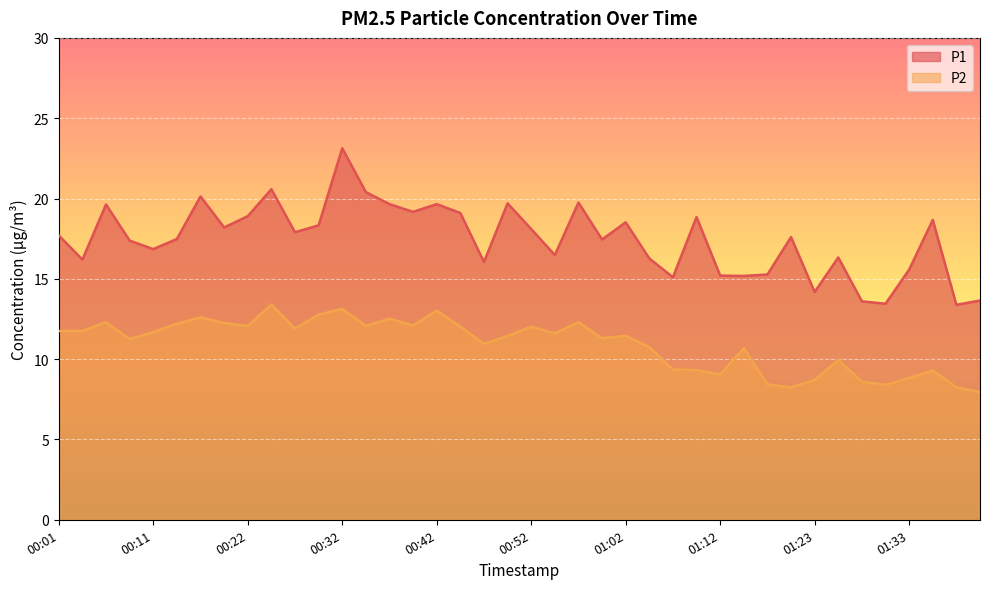

List the series in order of their overall mean, highest first.

P1, P2